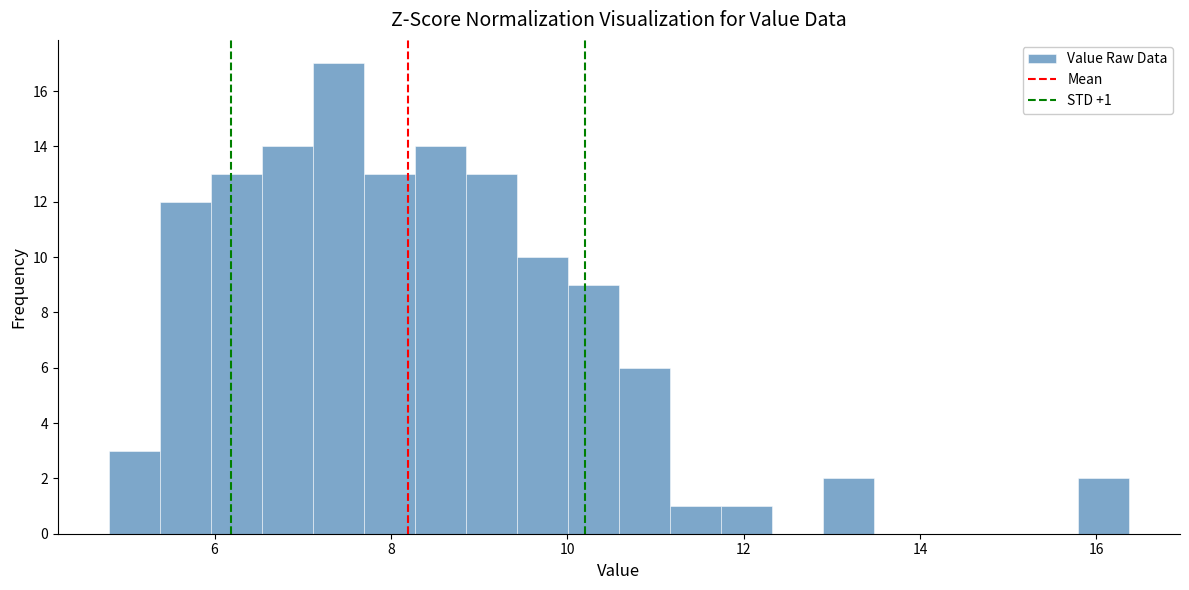

Around what value on the x-axis is the tallest bar? Give the approximate position of its centre, as read against the axis.

7.4